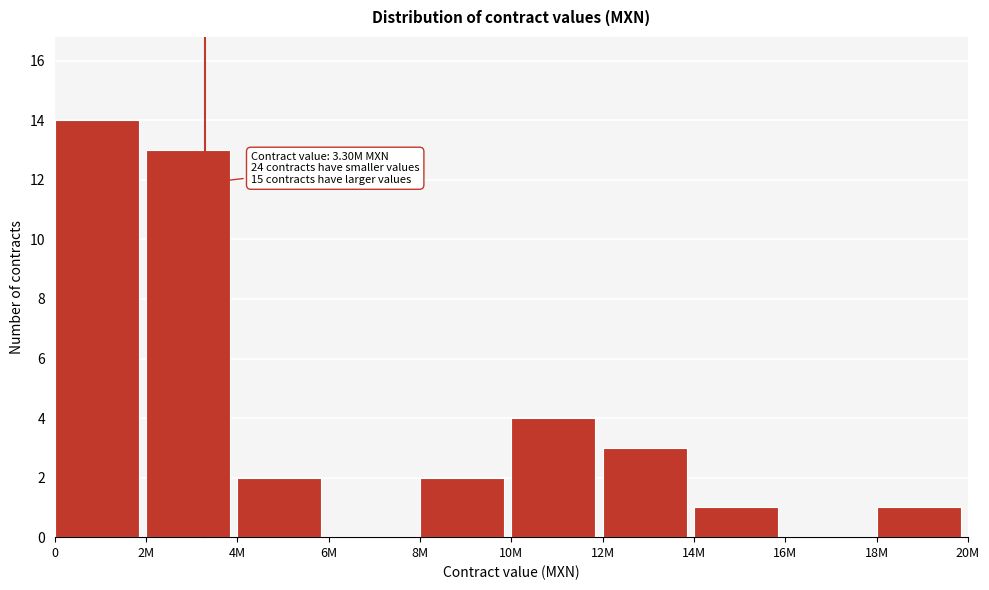

Reading left to right, extract all data points from this chart.

0=14	2M=13	4M=2	6M=0	8M=2	10M=4	12M=3	14M=1	16M=0	18M=1